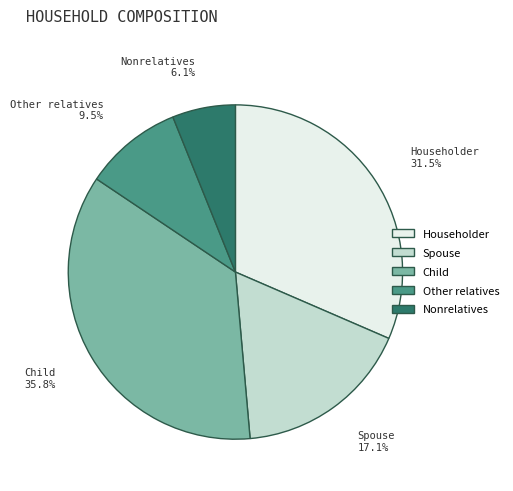

Is there any slice that represents more than half of the pie?

No